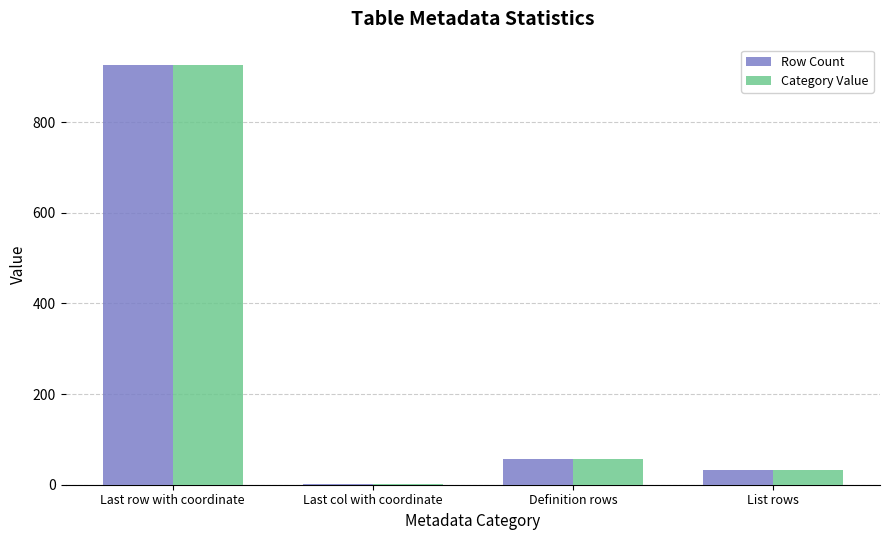

Is the value of Row Count at Definition rows greater than the value of Category Value at List rows?

Yes